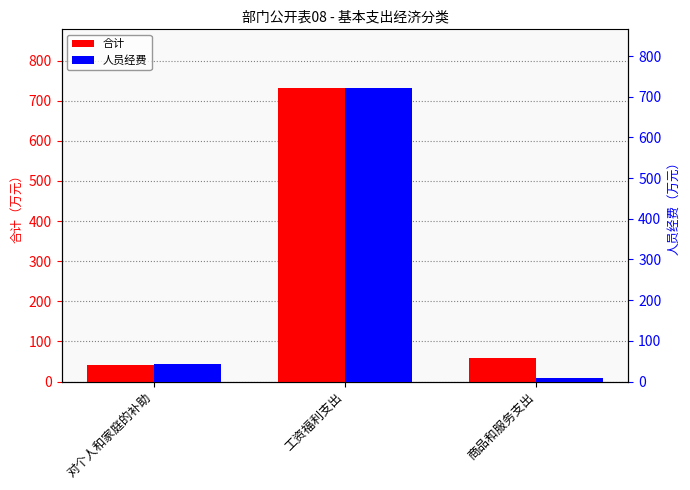

What is the approximate value of 人员经费 at 对个人和家庭的补助?

42.3